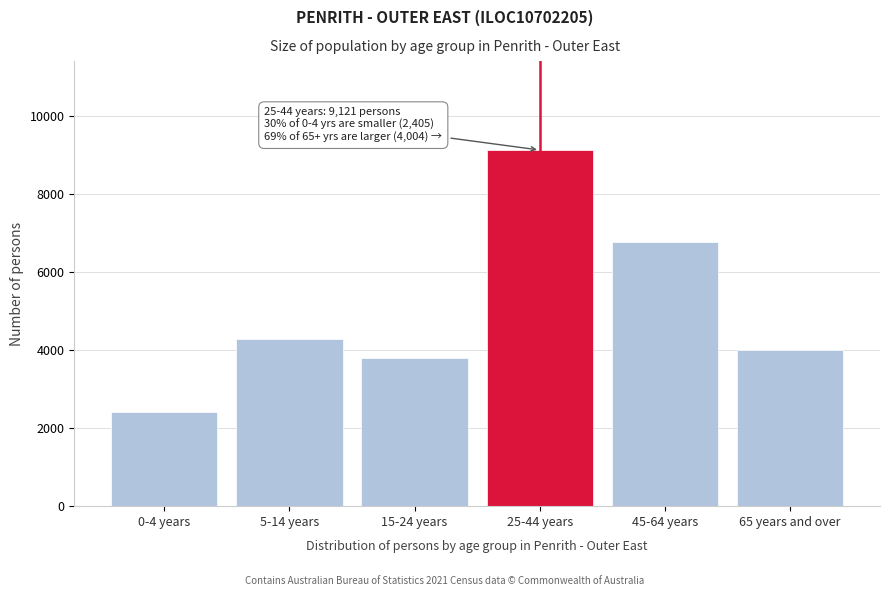

Reading left to right, list all the values displayed in this chart.

2405	4269	3795	9121	6758	4004